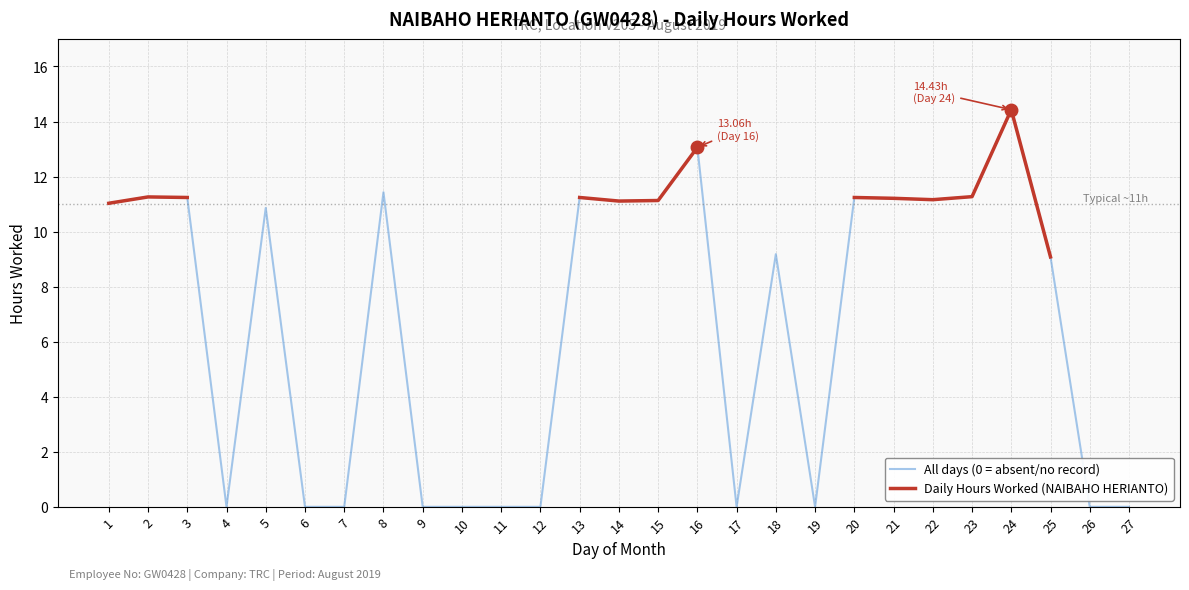

What are all the series names shown in the legend?

All days (0 = absent/no record), Daily Hours Worked (NAIBAHO HERIANTO)